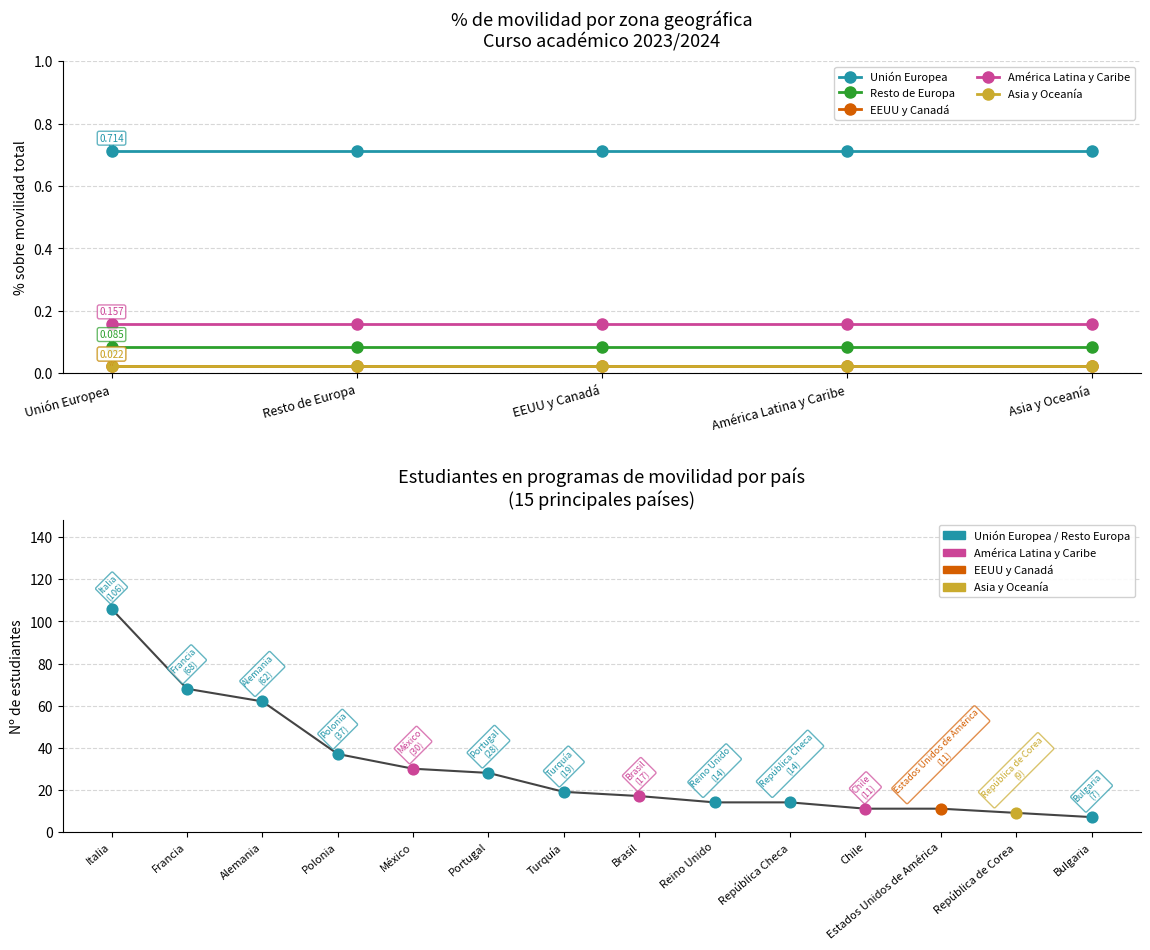

What is the total value across all series at Asia y Oceanía?

1.0